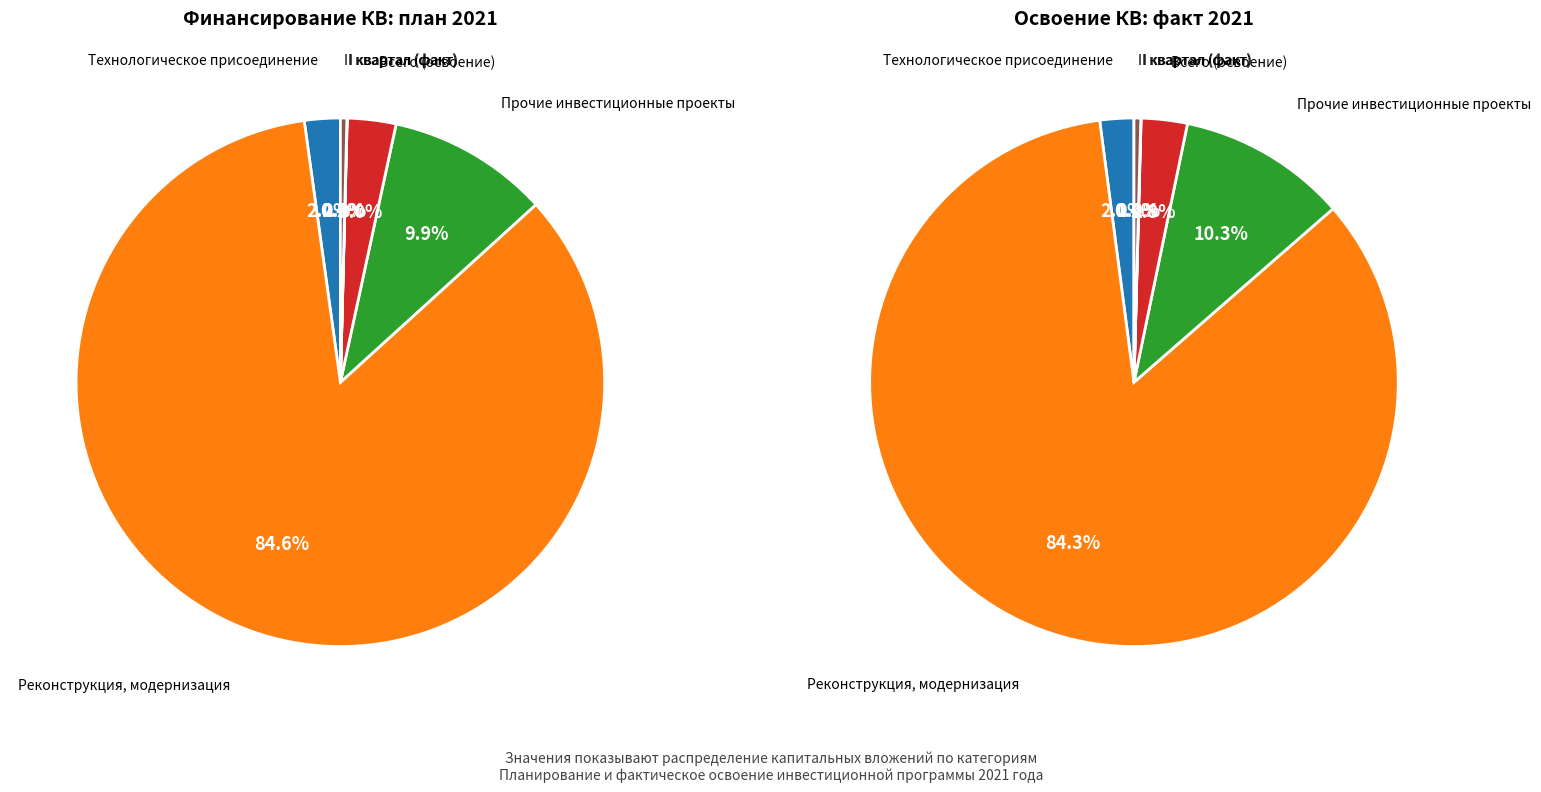

Does Всего (освоение) account for over 50% of the chart?

No